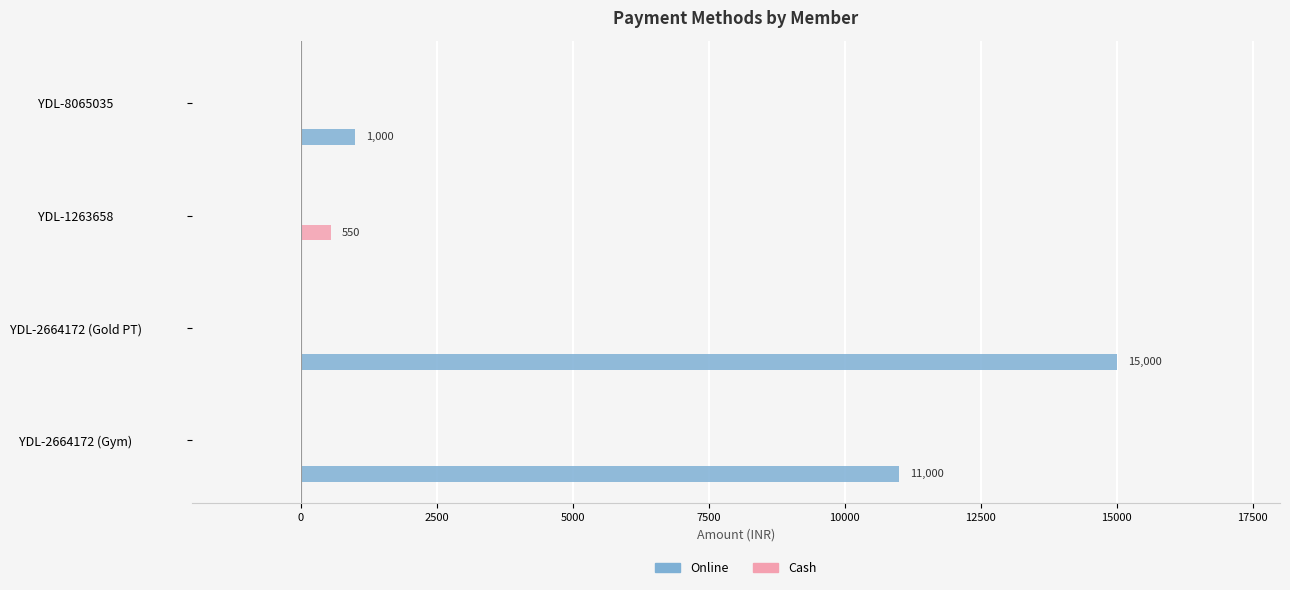

What is the maximum value shown in the chart?

15000